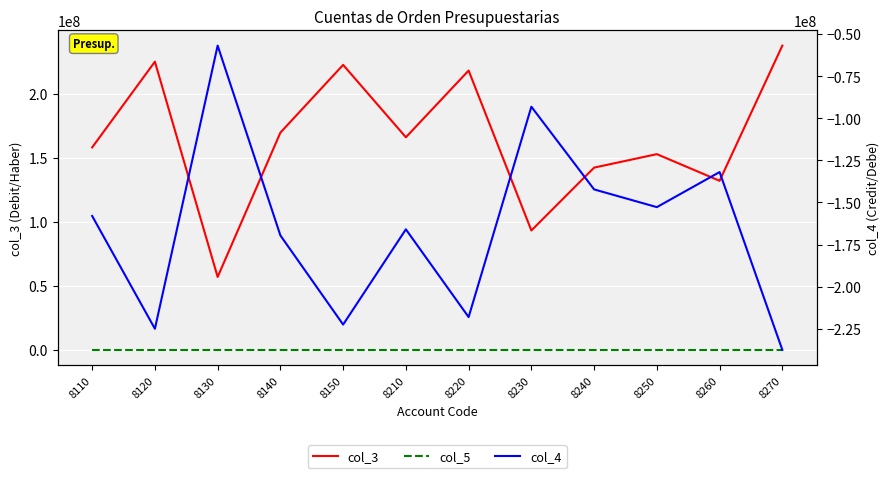

What is the difference between the highest and lowest values at 8120?

449800399.9